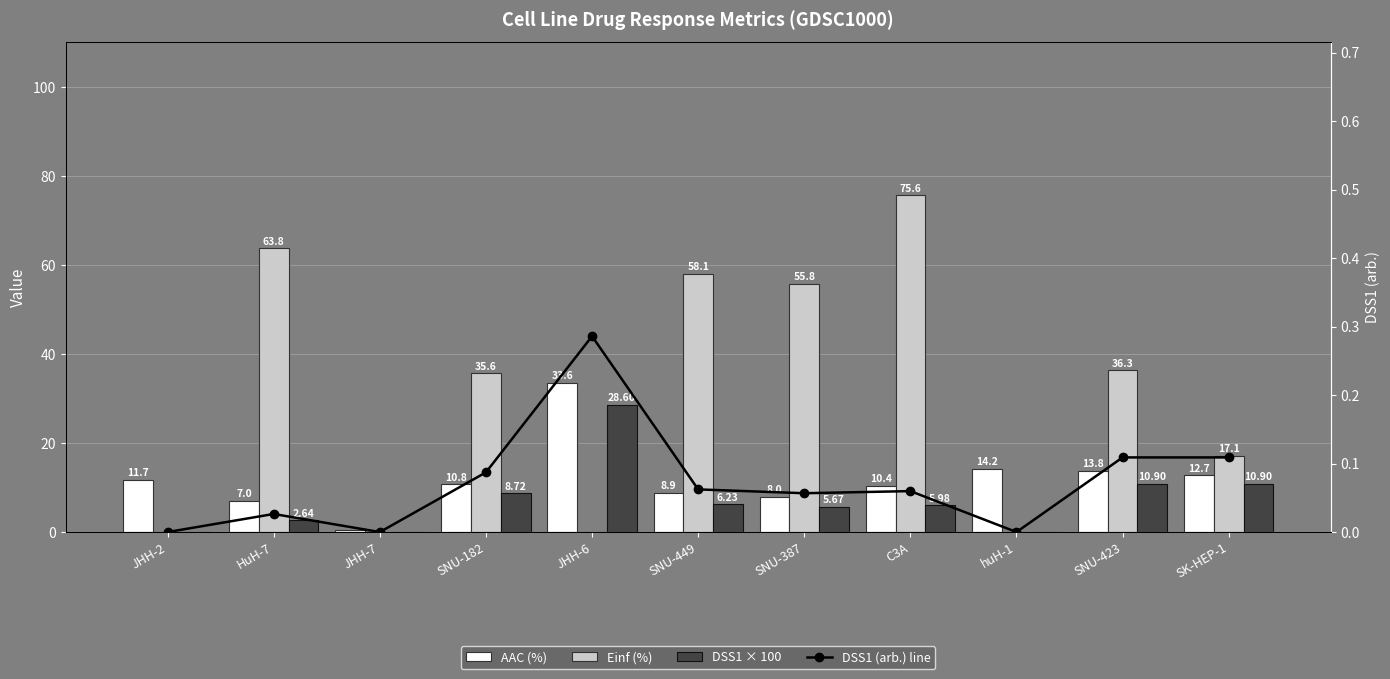

At which label is DSS1 × 100 closest to 14?

SNU-423